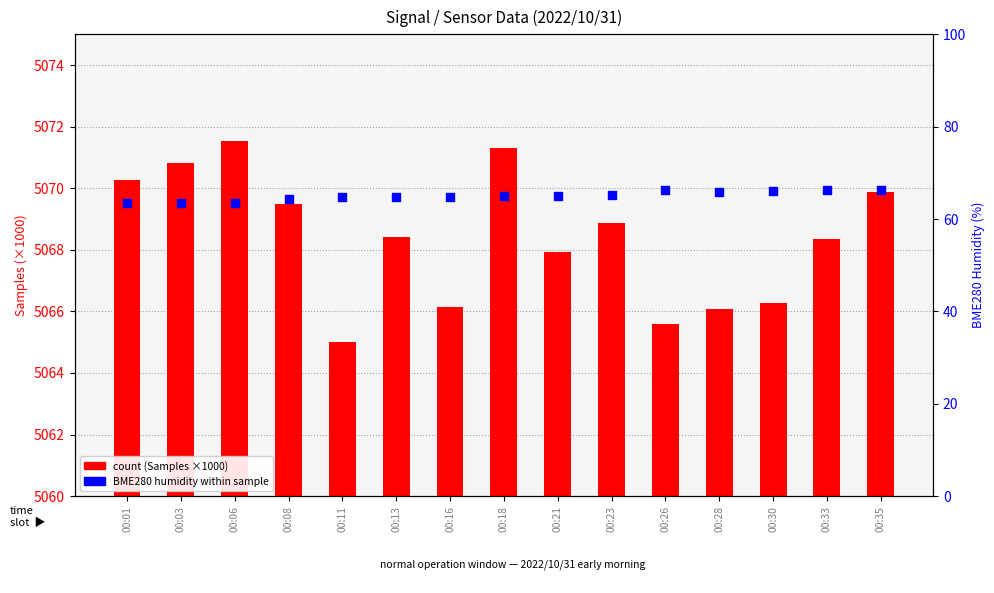

What is the total value across all series at 00:23?

5134.0